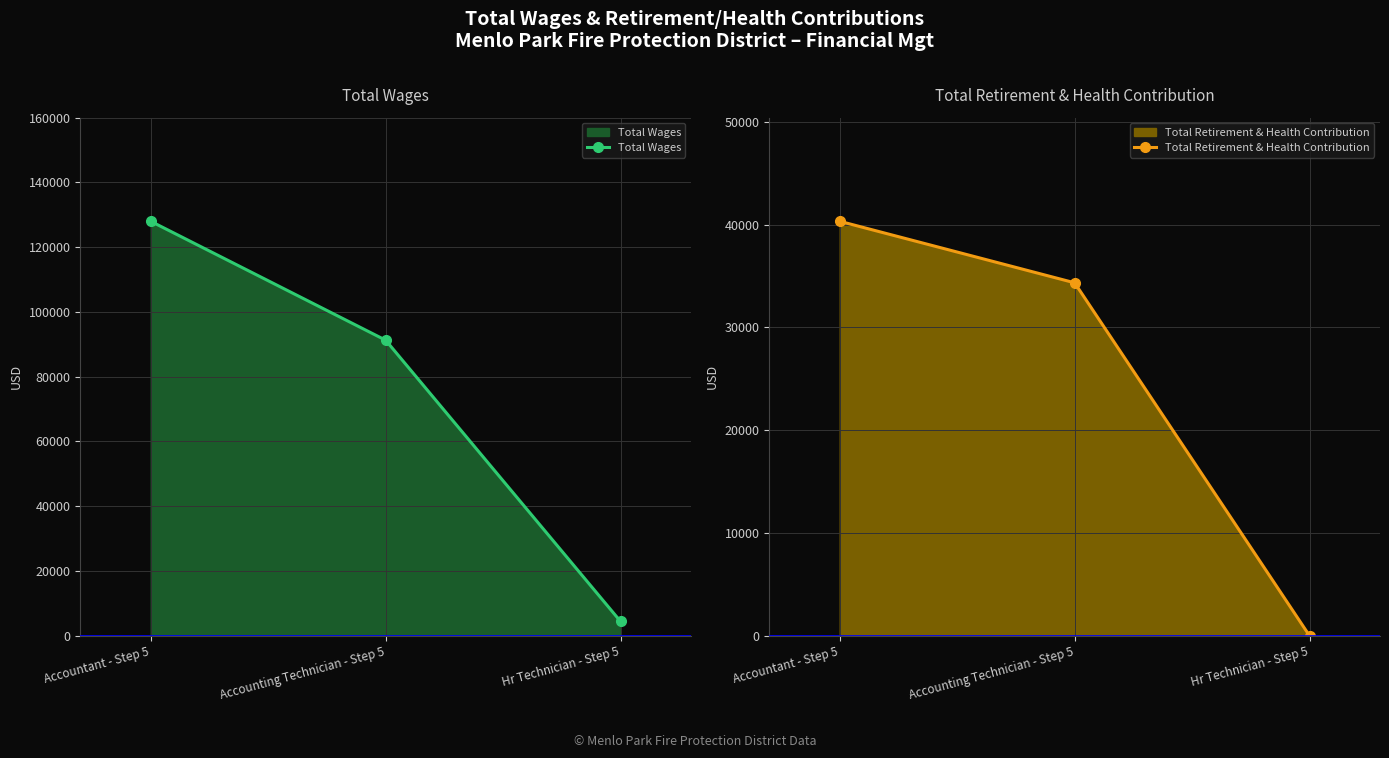

At Hr Technician - Step 5, list the series in order from largest to smallest.

Total Wages, Total Retirement & Health Contribution